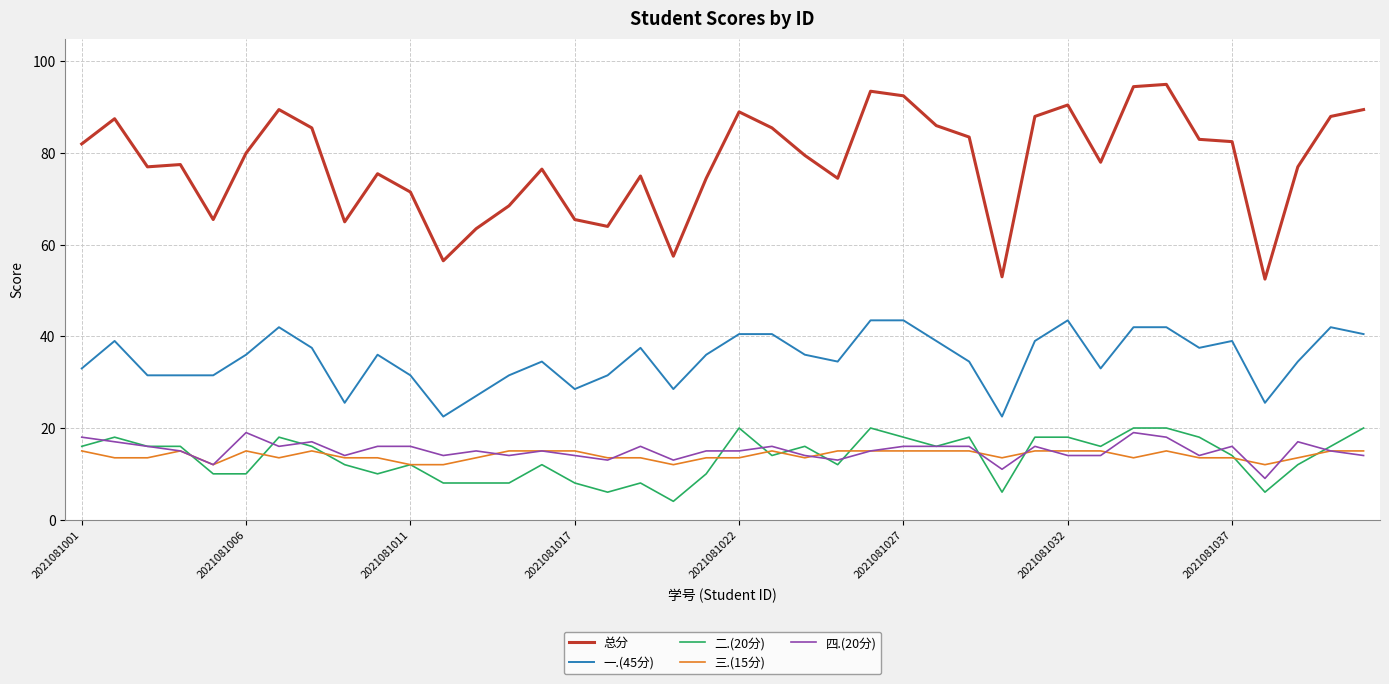

What are all the series names shown in the legend?

总分, 一.(45分), 二.(20分), 三.(15分), 四.(20分)